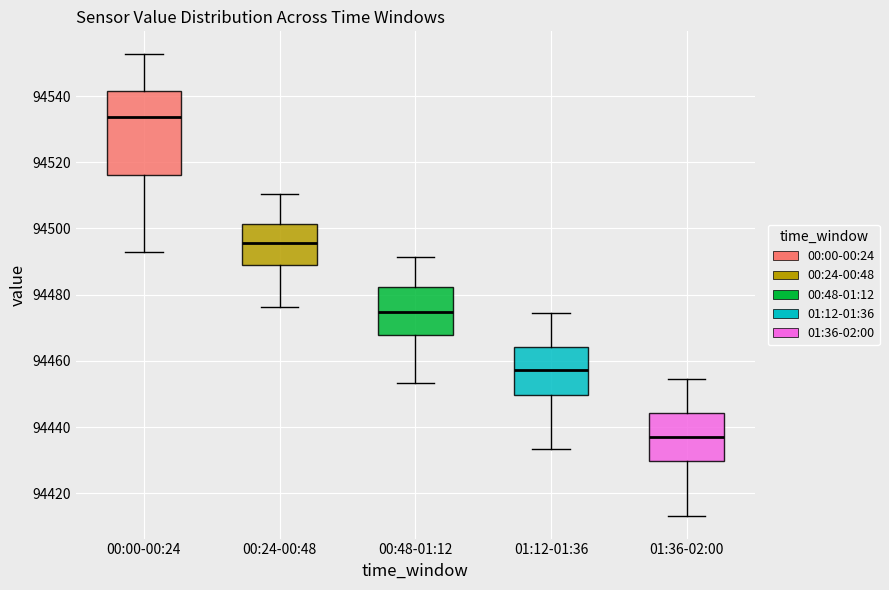

Which box has the lowest median line?

01:36-02:00